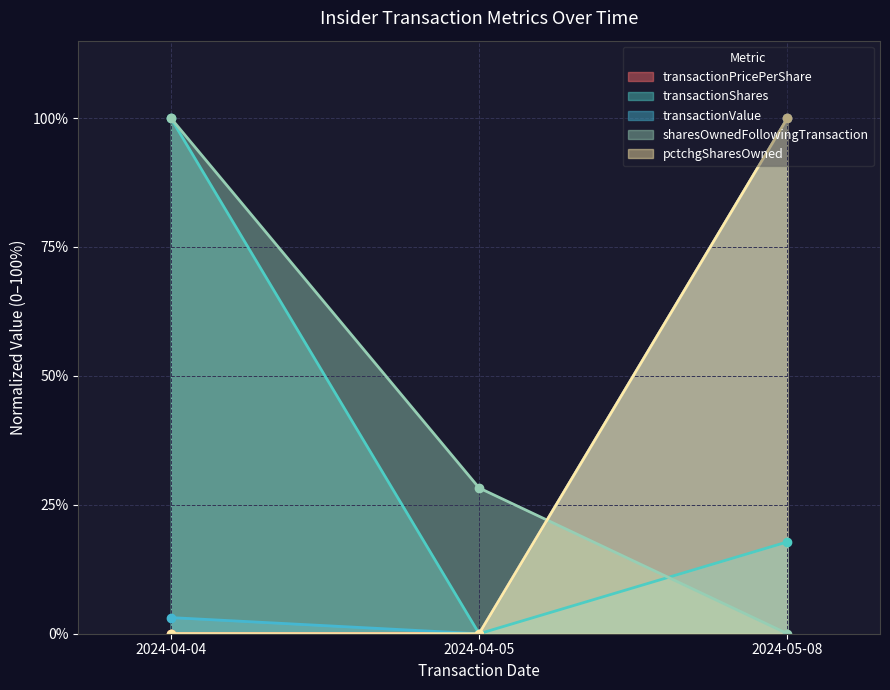

What is the highest value of the pctchgSharesOwned series?

100.0